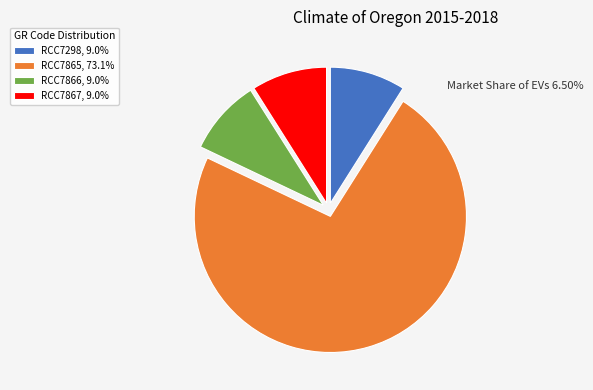

Which category has the biggest portion of the pie?

RCC7865